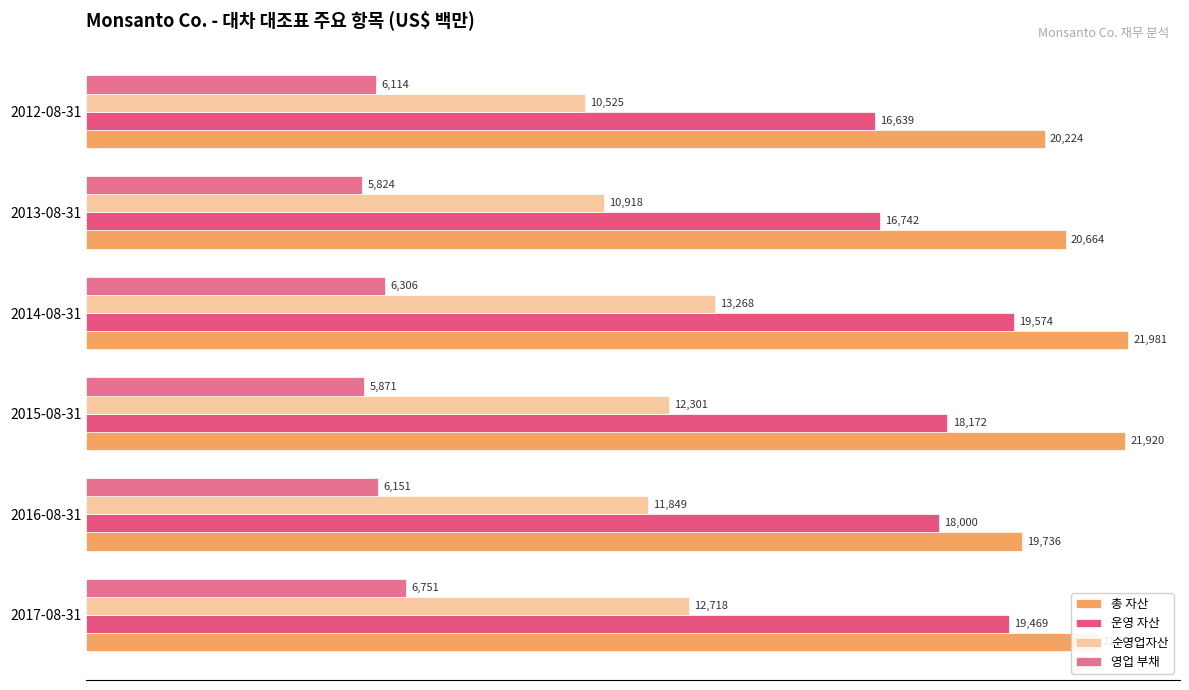

Rank the categories by 순영업자산 value from lowest to highest.

2012-08-31, 2013-08-31, 2016-08-31, 2015-08-31, 2017-08-31, 2014-08-31